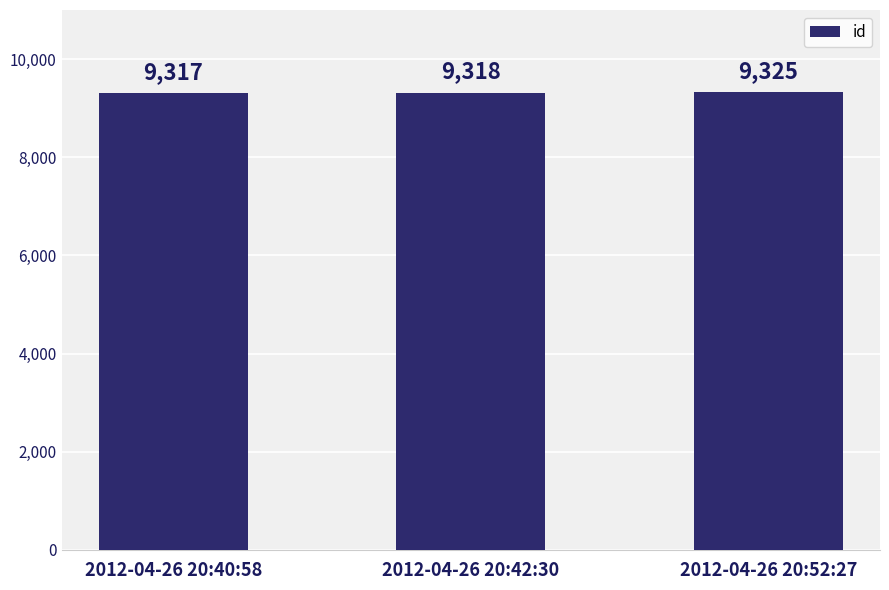

Reading left to right, list all the values displayed in this chart.

9317	9318	9325